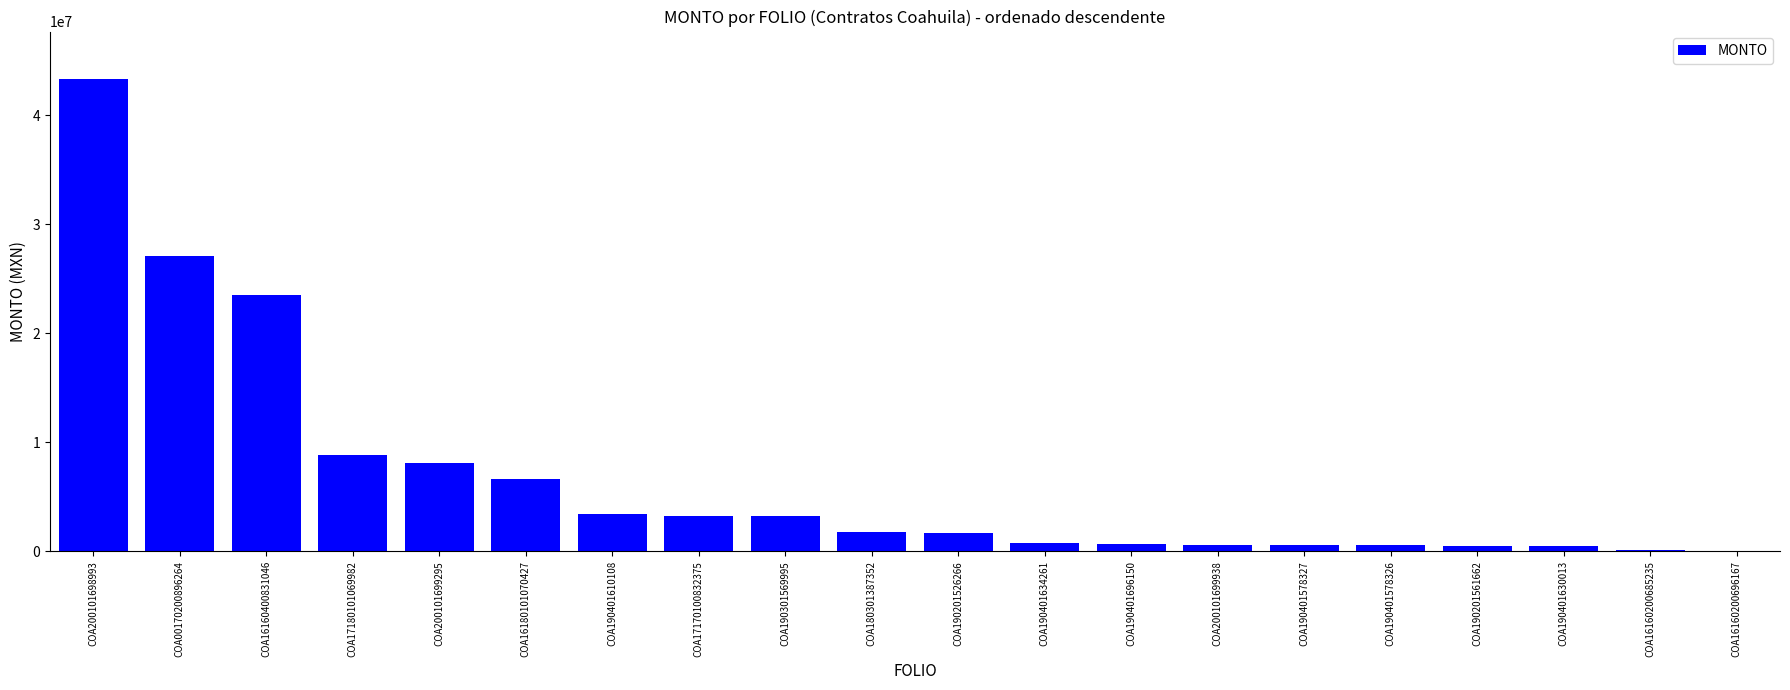

What is the average value?

6761619.8